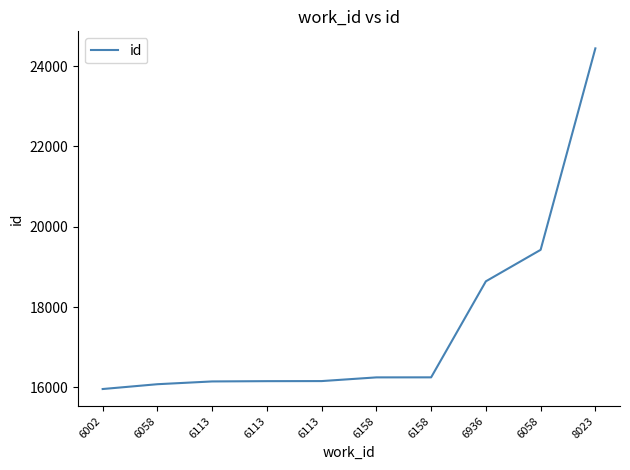

How many lines are shown in the chart?

1